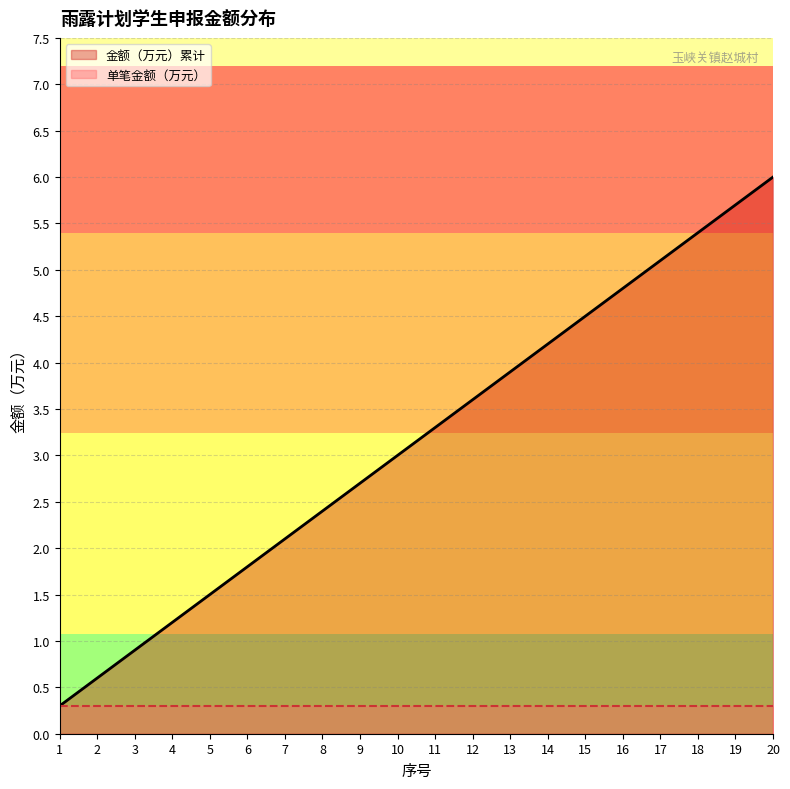

Reading left to right, transcribe all the data shown in this chart.

1=0.3	2=0.6	3=0.9	4=1.2	5=1.5	6=1.8	7=2.1	8=2.4	9=2.7	10=3.0	11=3.3	12=3.6	13=3.9	14=4.2	15=4.5	16=4.8	17=5.1	18=5.4	19=5.7	20=6.0